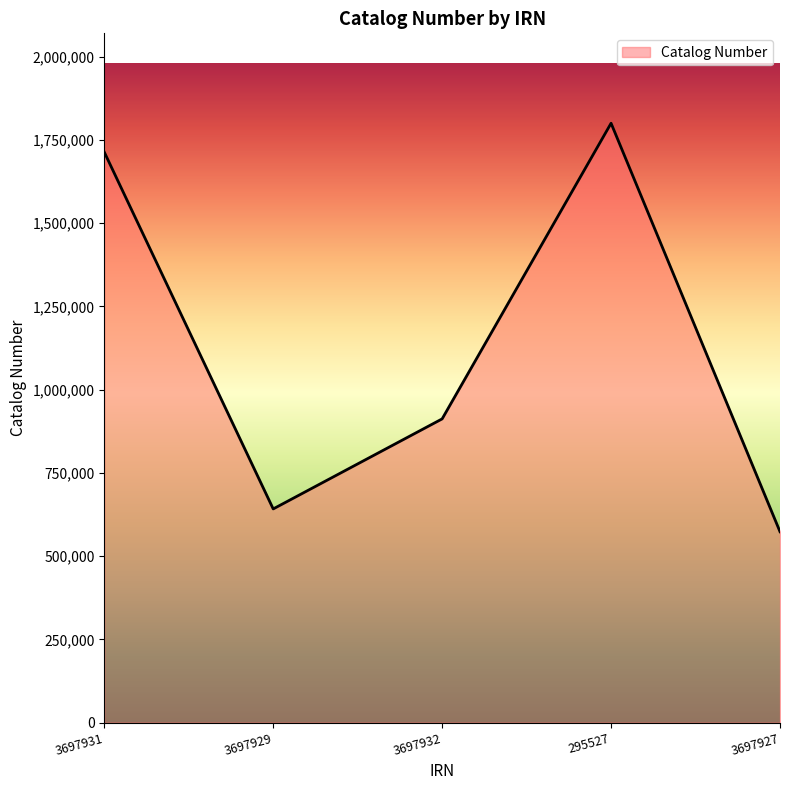

Approximately how many times larger is the value at 3697927 compared to 3697931?

0.3